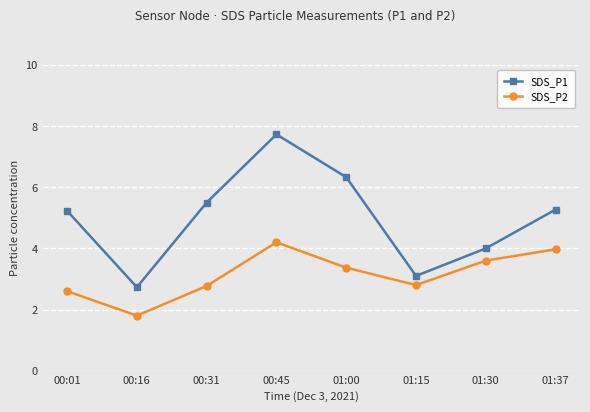

At which label does SDS_P2 reach its peak?

00:45